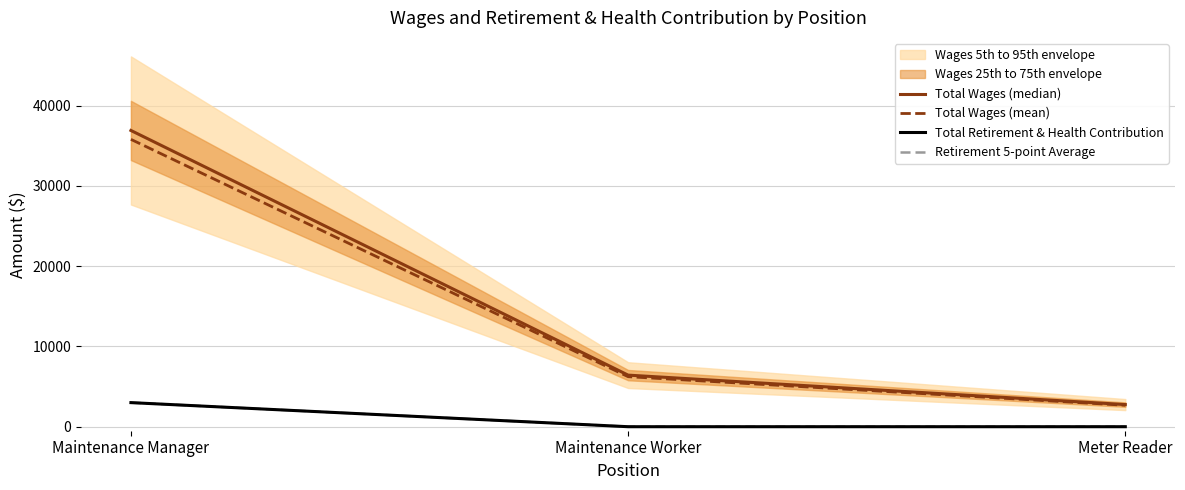

Does the chart have visible grid lines?

Yes